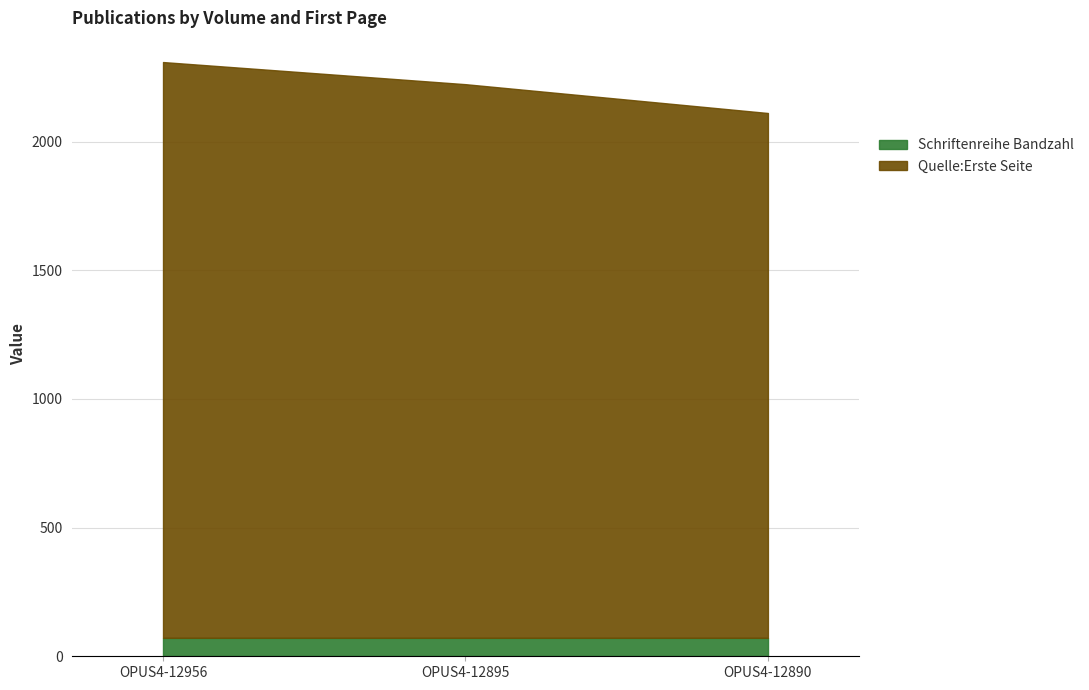

Read the Quelle:Erste Seite value at OPUS4-12895, to the nearest 5.

2150